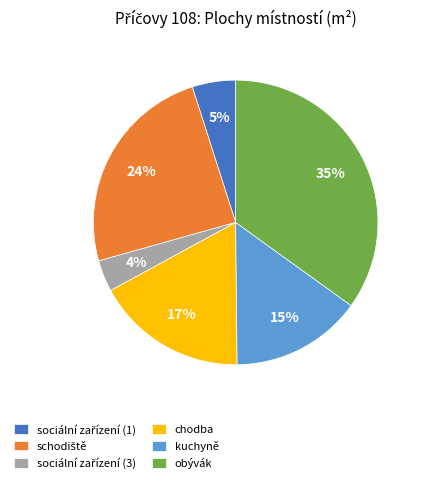

Does any single category account for the majority?

No